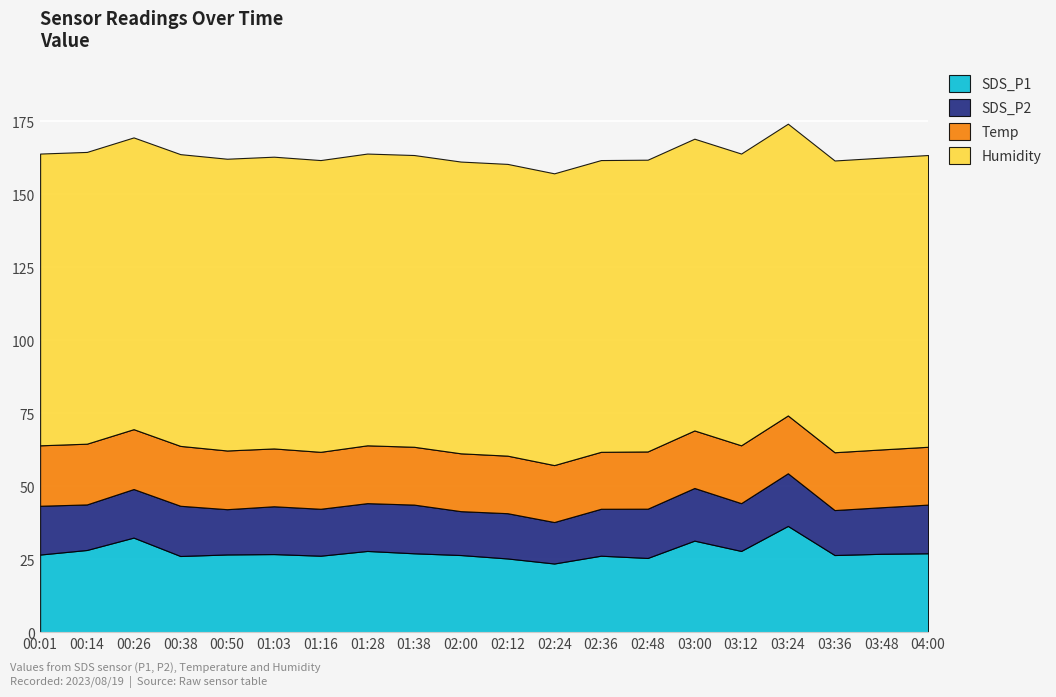

What is the total value across all series at 03:24?

174.1